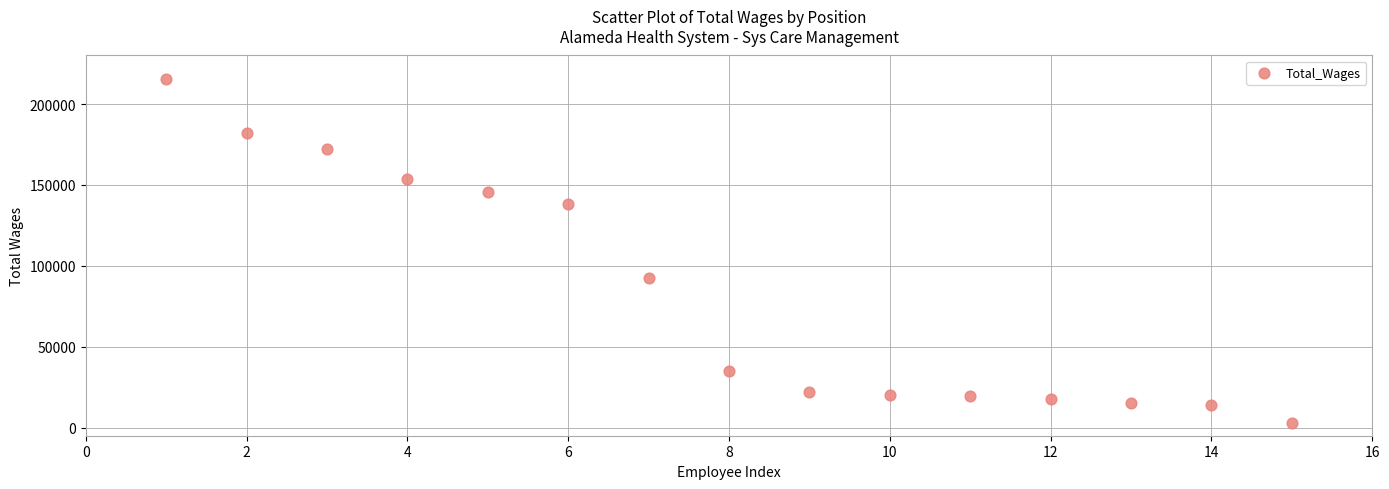

What Y value in the scatter plot is closest to 108957?

92528